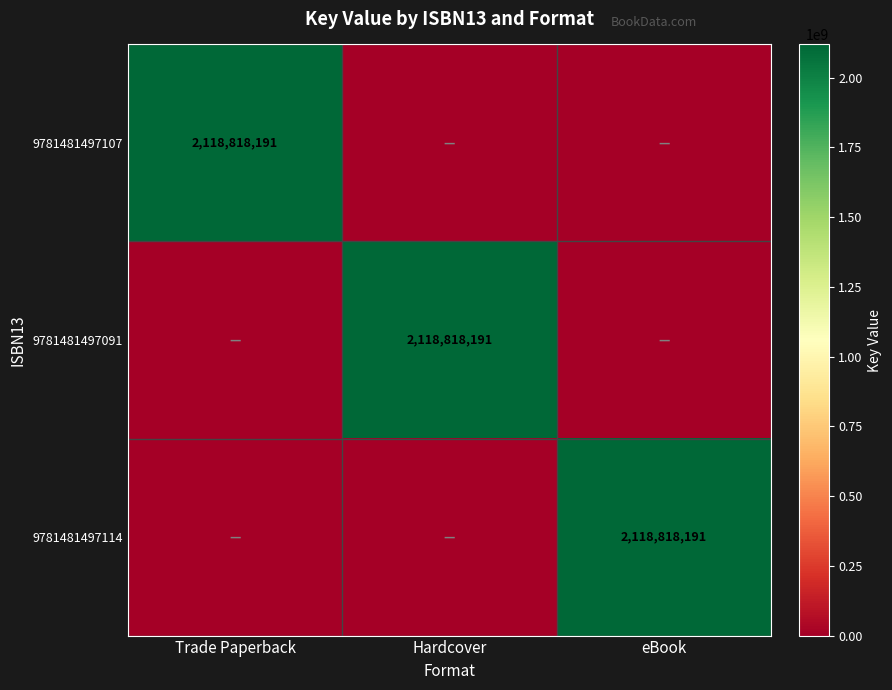

Is it true that 9781481497114 equals 3207421732 at eBook?

False